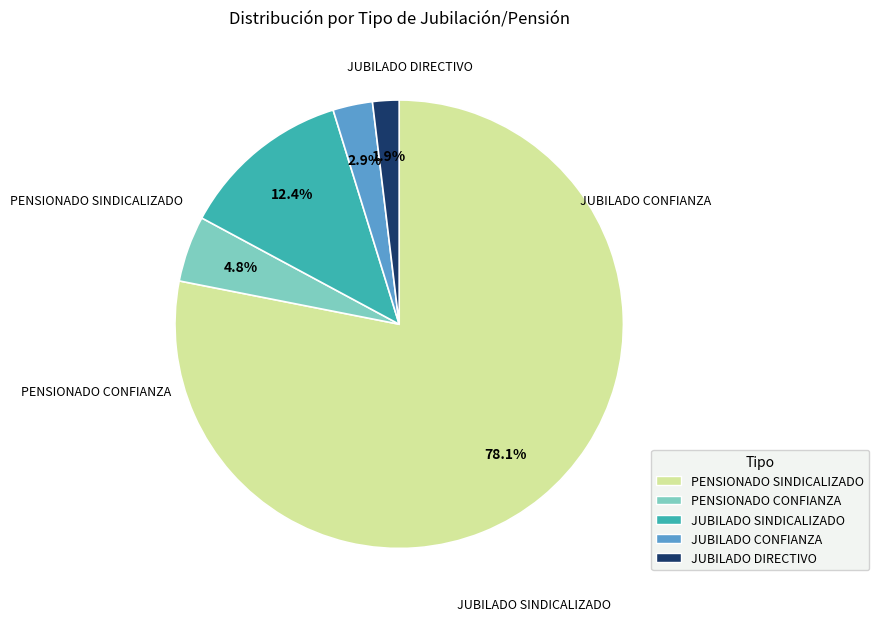

Is there any slice that represents more than half of the pie?

Yes